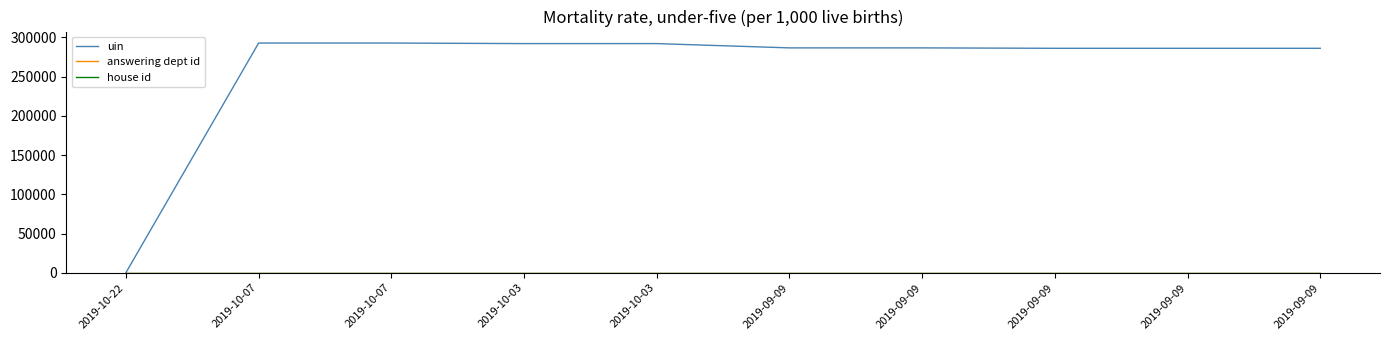

Between 2019-10-03 and 2019-09-09, which series saw the biggest shift?

uin